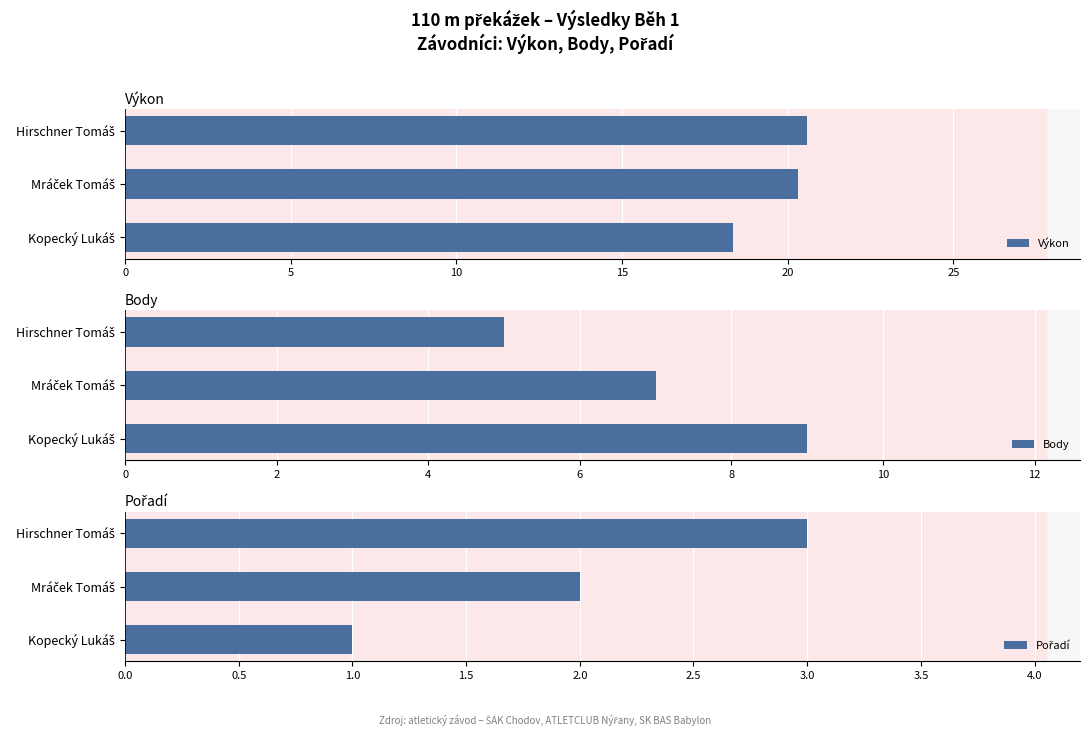

What is the average value of the Výkon series?

19.7